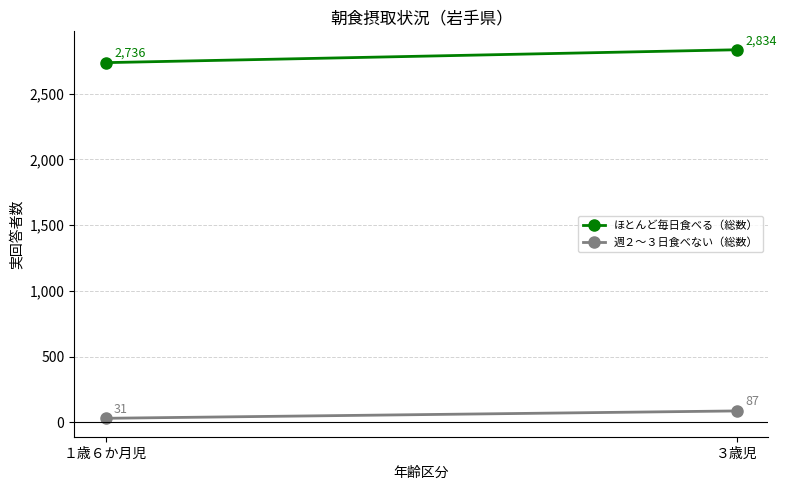

What is the sum of the 週２～３日食べない（総数） values at ３歳児 and １歳６か月児?

118